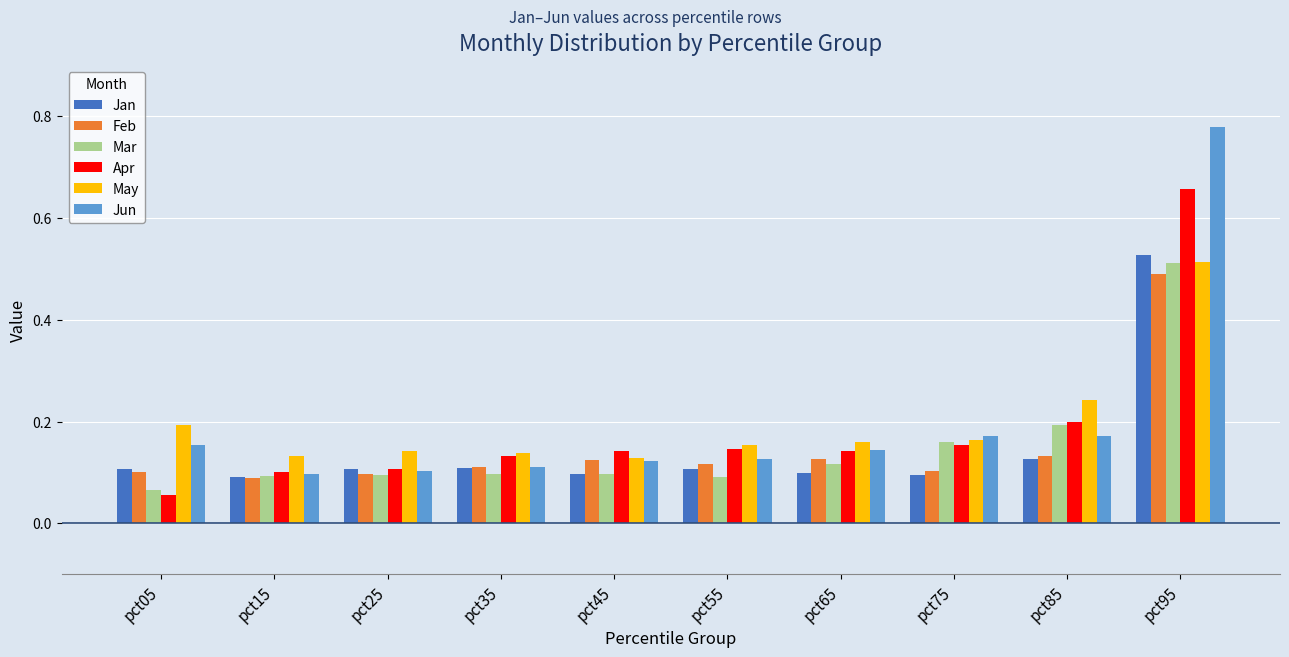

Is it true that Jan equals 0.2 at pct05?

False